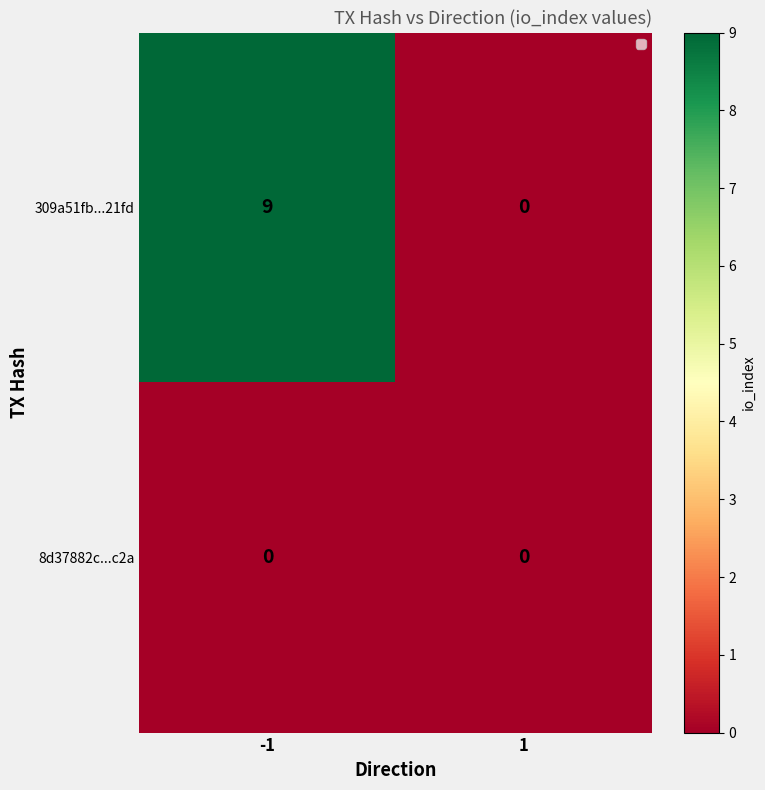

Rank the series by their maximum value, from lowest to highest.

8d37882c...c2a, 309a51fb...21fd